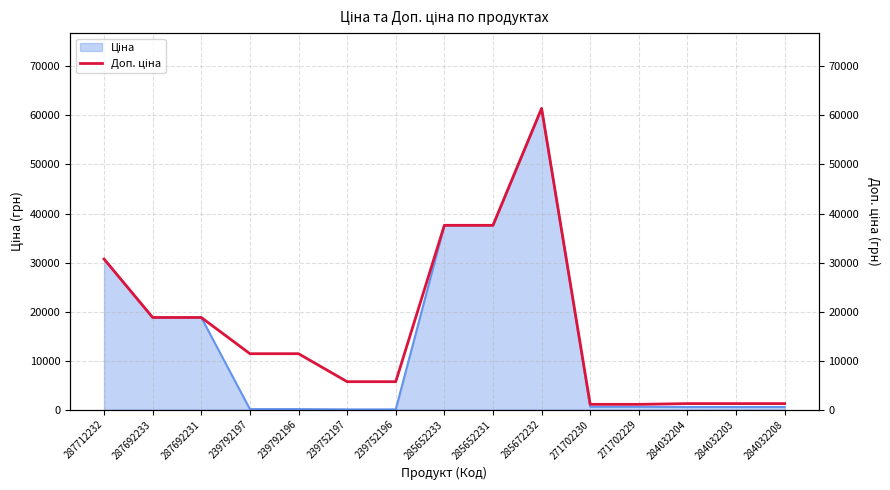

True or false: there are more than 0 points higher than both neighbors.

True